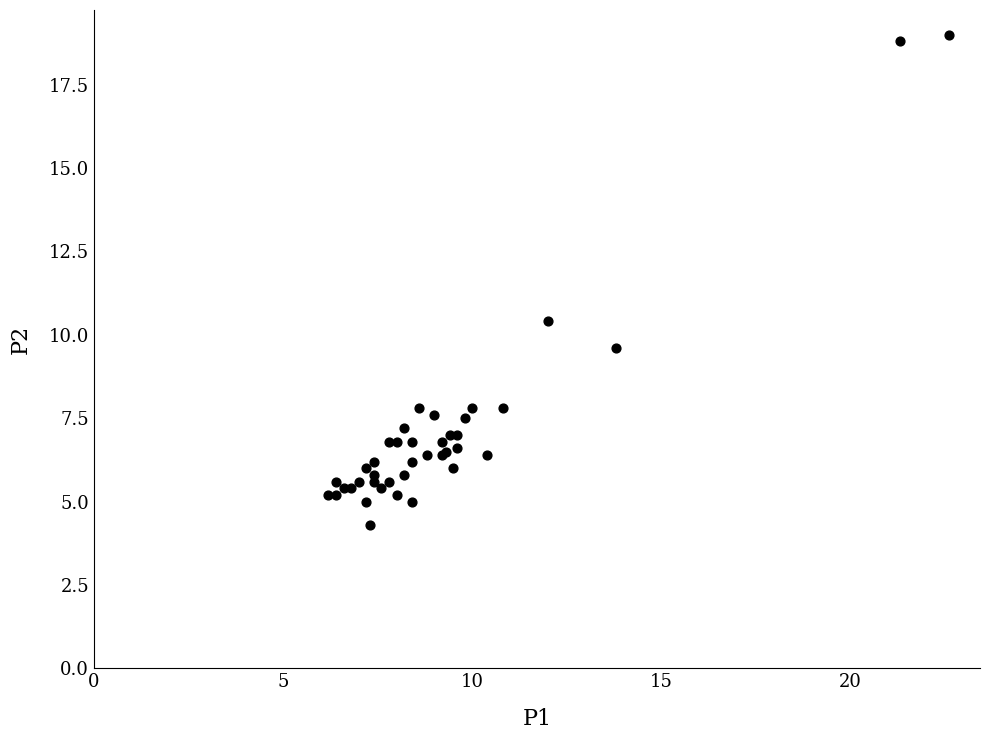

What Y value in the scatter plot is closest to 11?

10.4